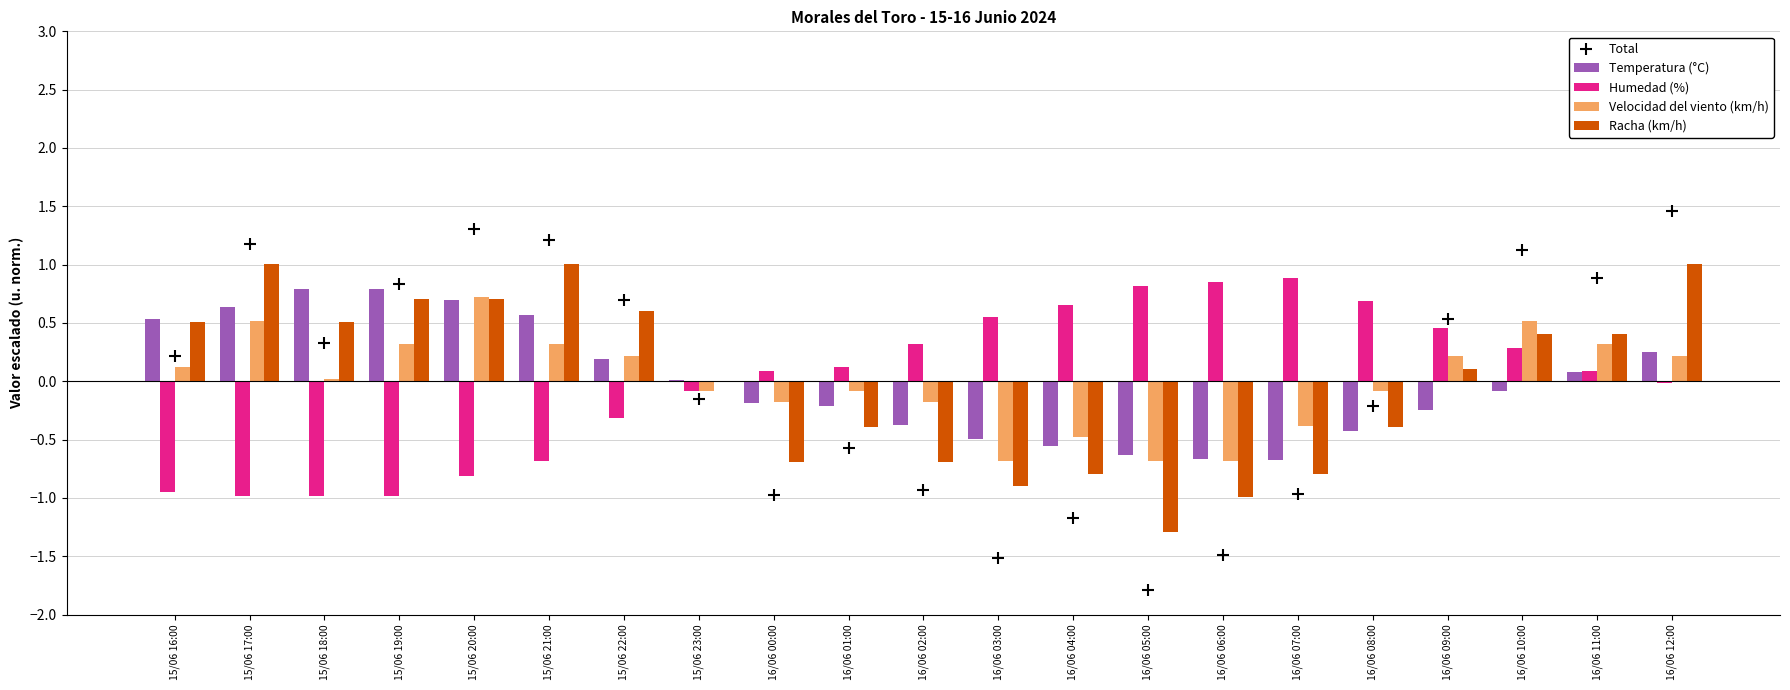

Which series contains the lowest Y value?

Total